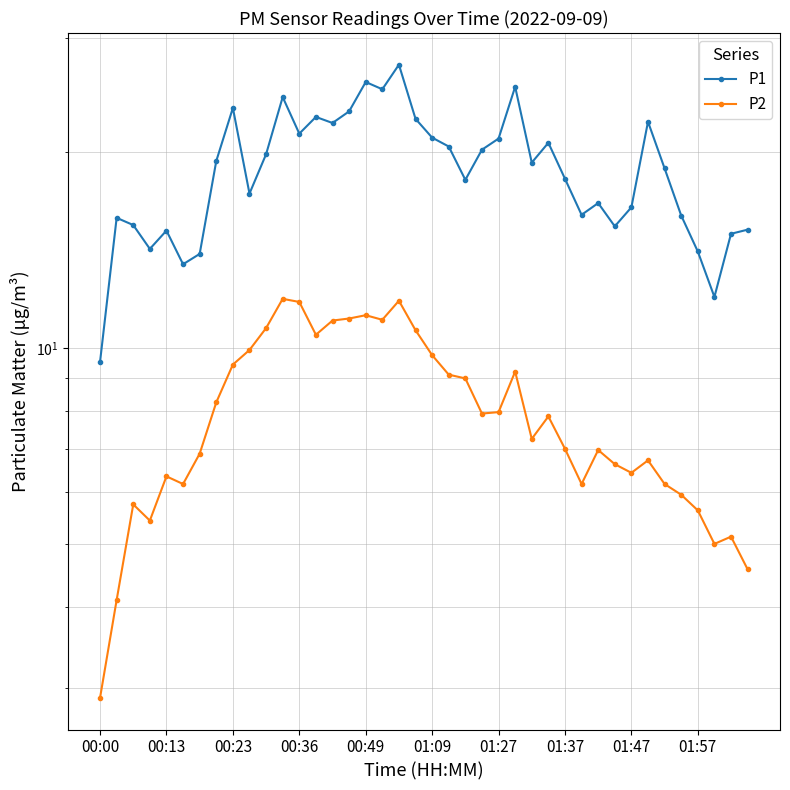

True or false: P2 and P1 cross at least once.

False